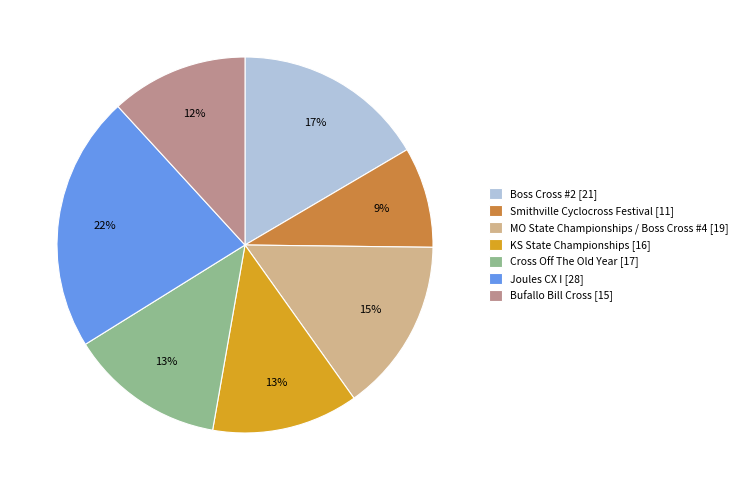

Combined, do Joules CX I and Bufallo Bill Cross account for over 50%?

No